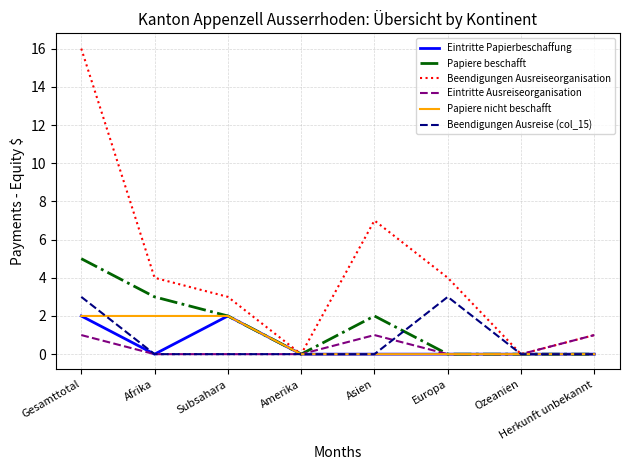

What position from the right is Europa?

3